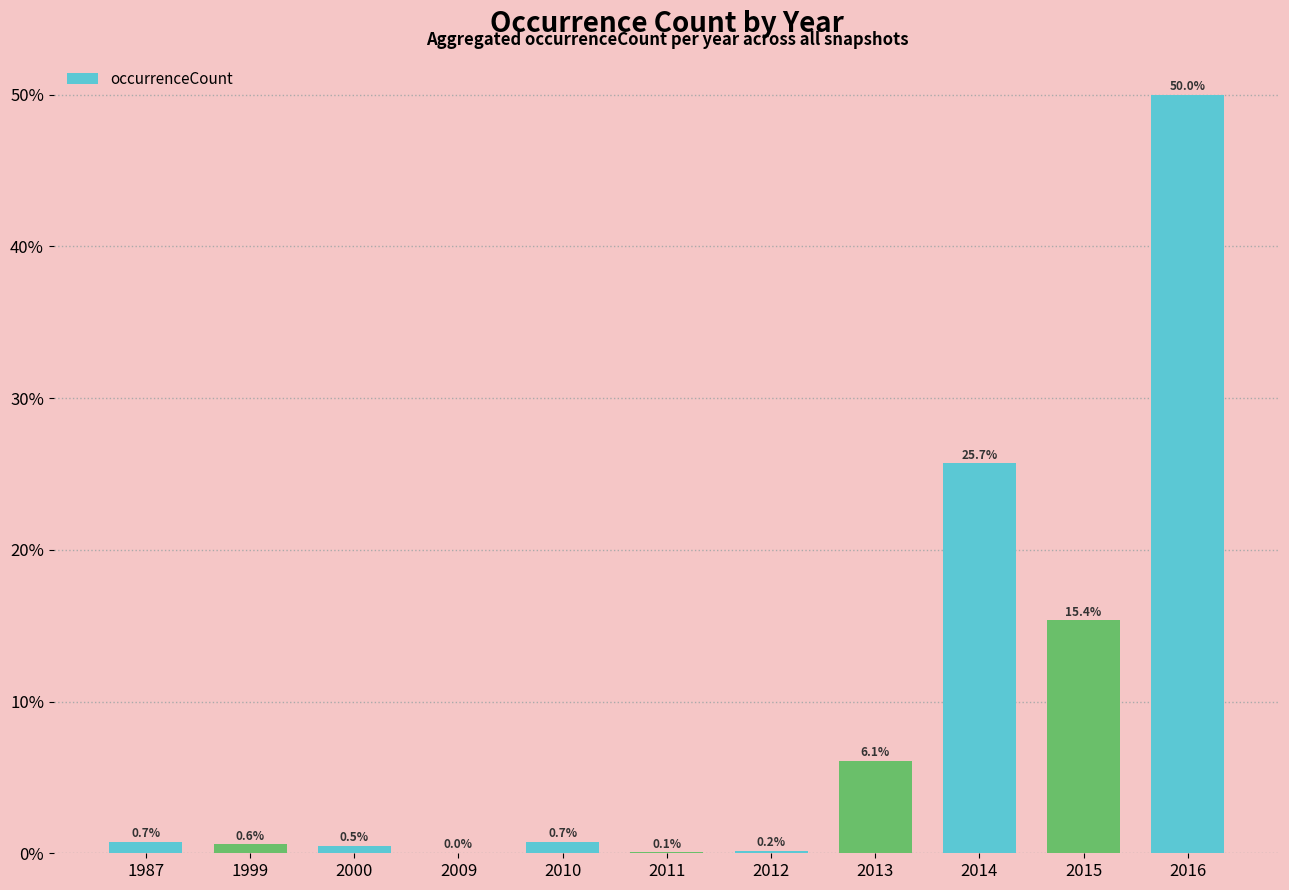

Reading left to right, what are all the values shown in this chart?

1987=0.0	1999=0.0	2000=0.0	2009=0.0	2010=0.0	2011=0.0	2012=0.0	2013=0.1	2014=0.3	2015=0.2	2016=0.5